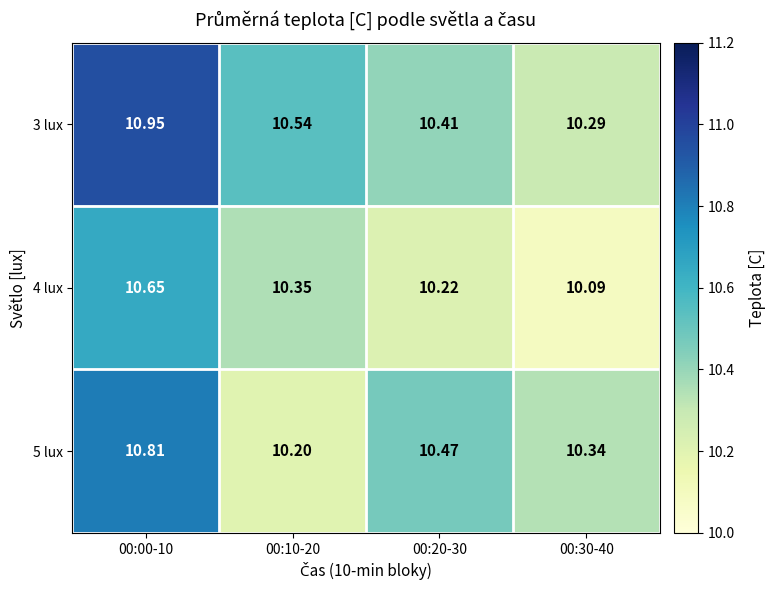

Rank the series by their maximum value, from highest to lowest.

3 lux, 5 lux, 4 lux